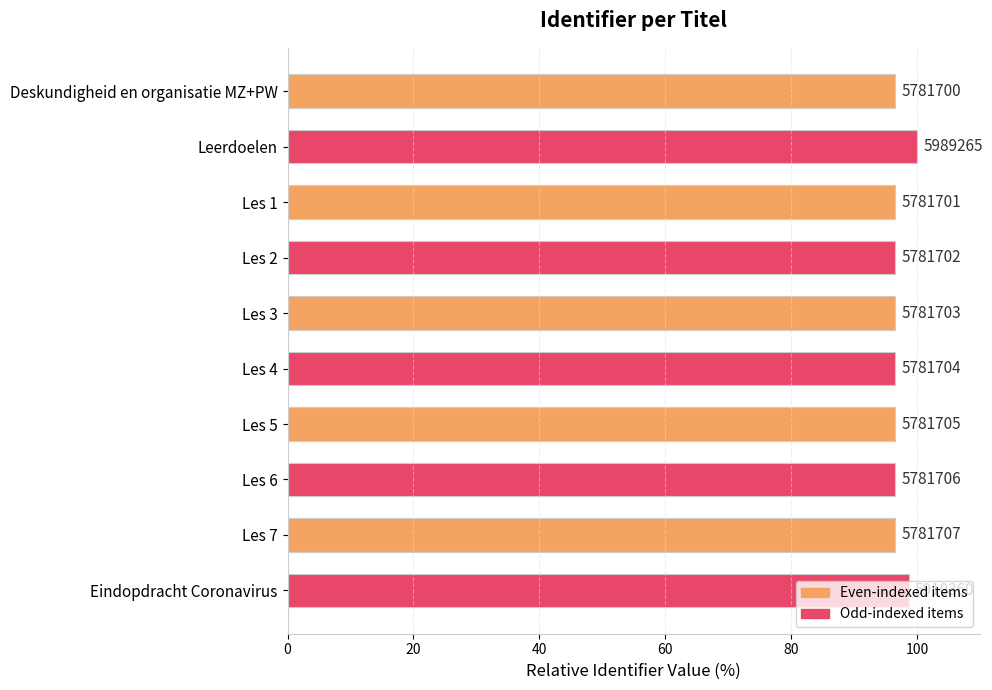

Are the bars horizontal?

Yes